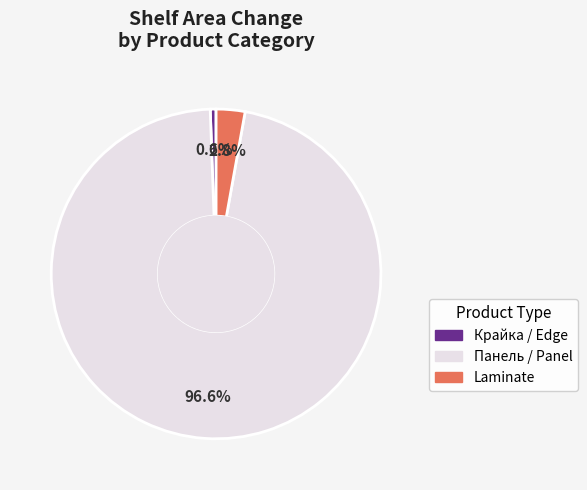

What is the smallest slice in the pie chart?

Крайка / Edge